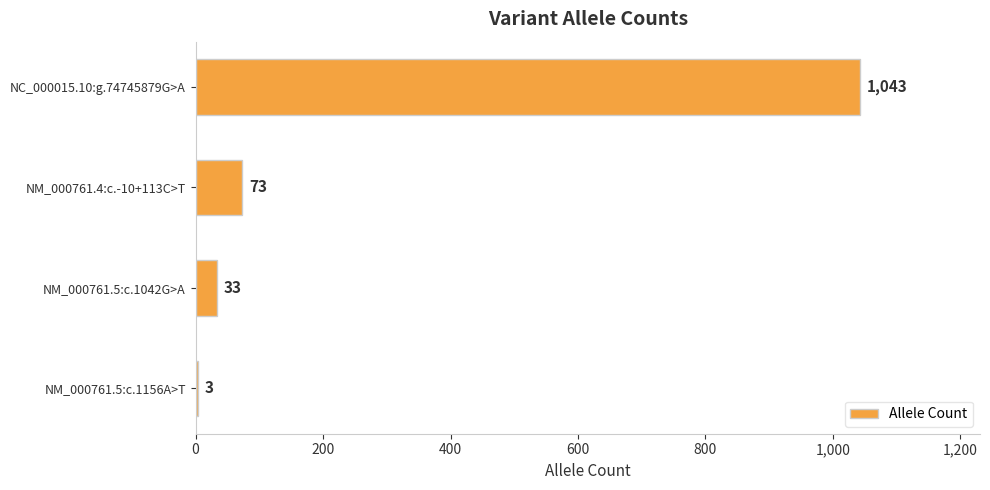

How many data points does each series have?

4